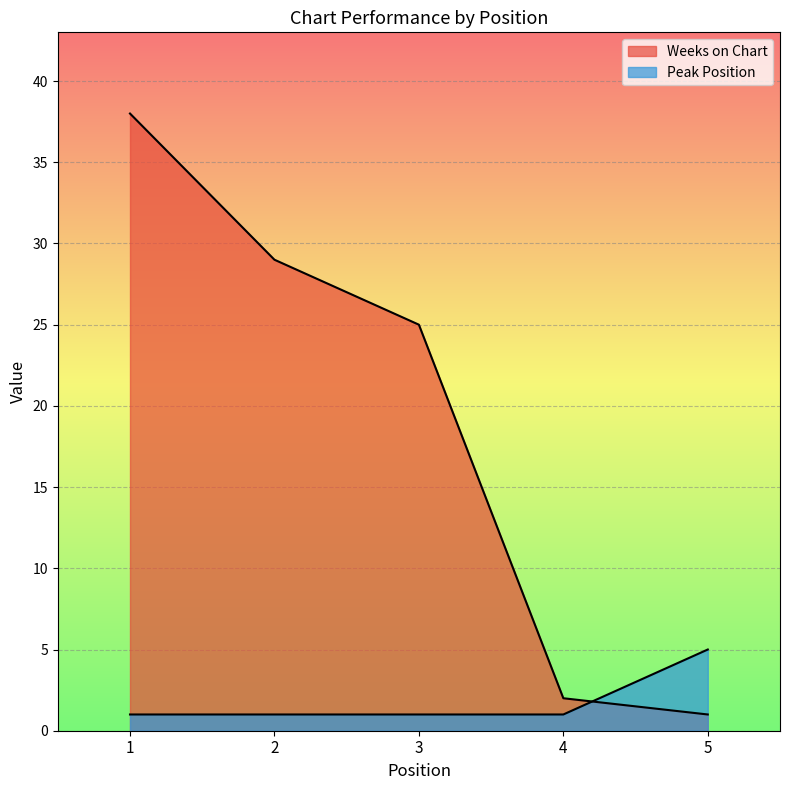

At which label is Peak Position closest to 3?

1